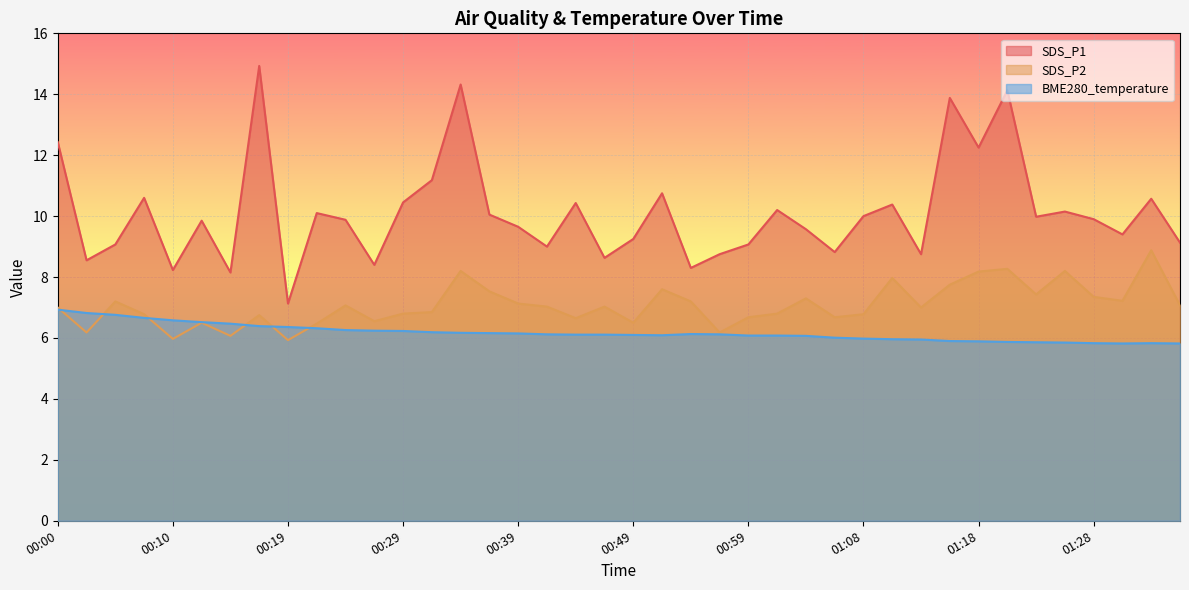

True or false: SDS_P2 has a value of 11.6 at 01:04.

False